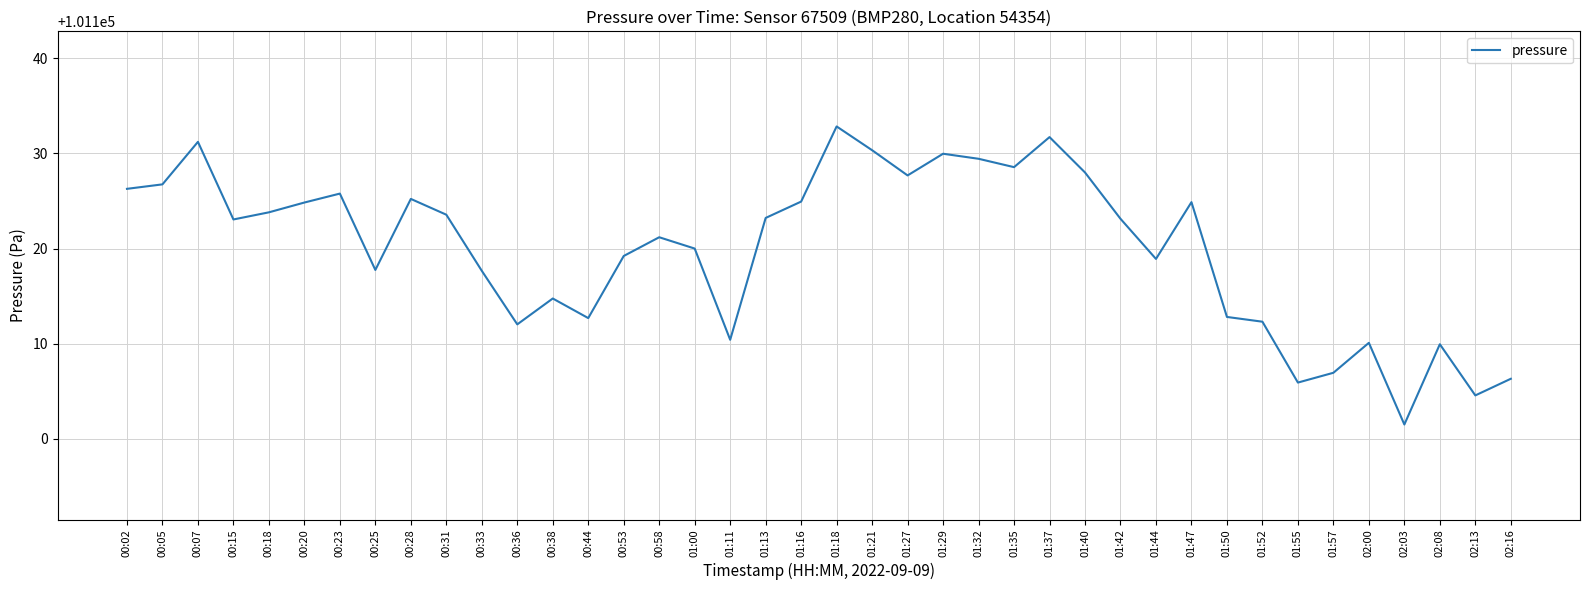

The chart shows a value of 101125.2 at 00:28. True or false?

True